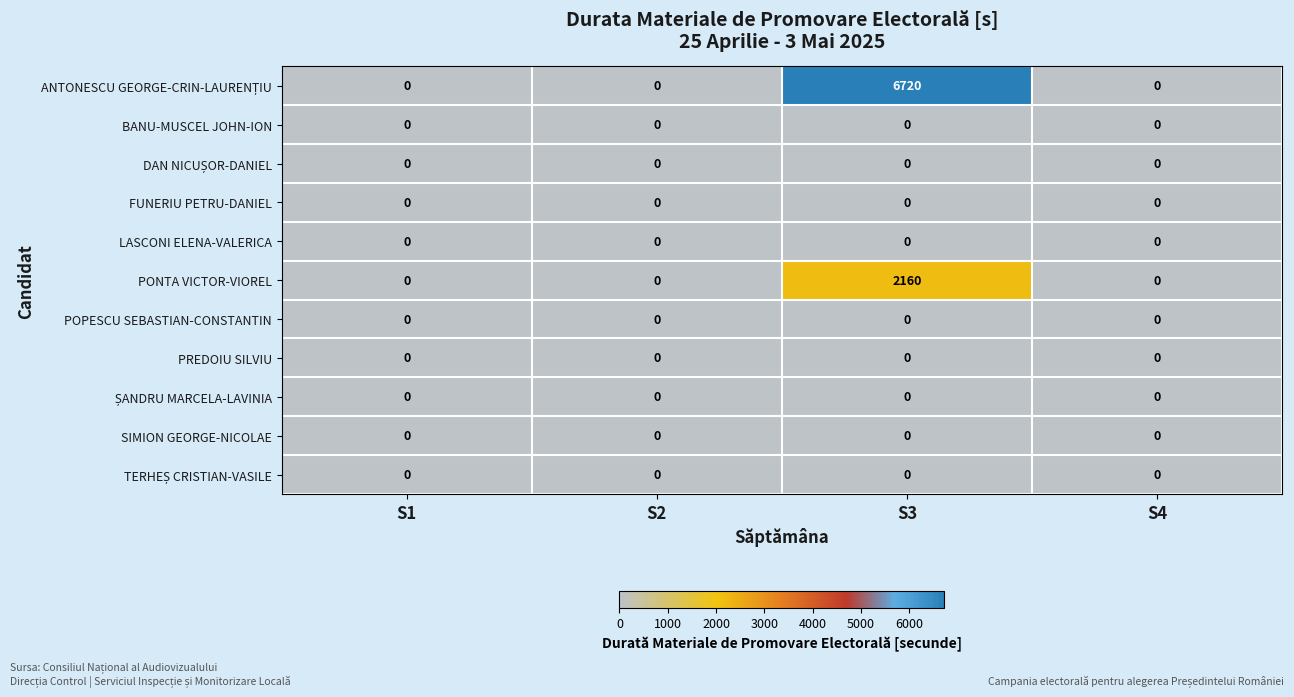

At how many categories does at least one series exceed 6369?

1